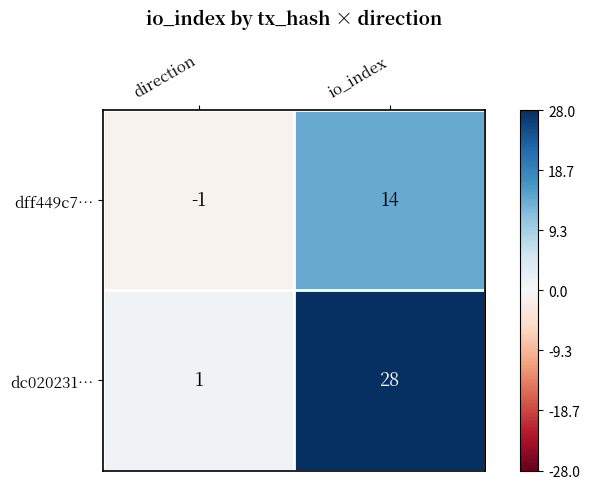

Which label corresponds to the smallest value in the chart?

direction